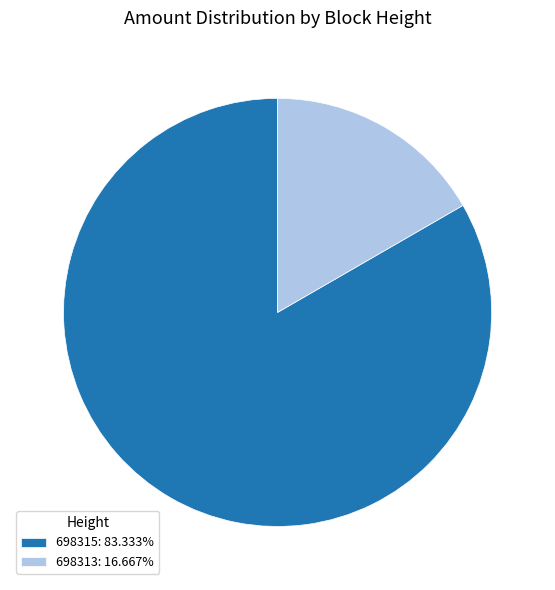

Between 698313 and 698315, which is larger?

698315